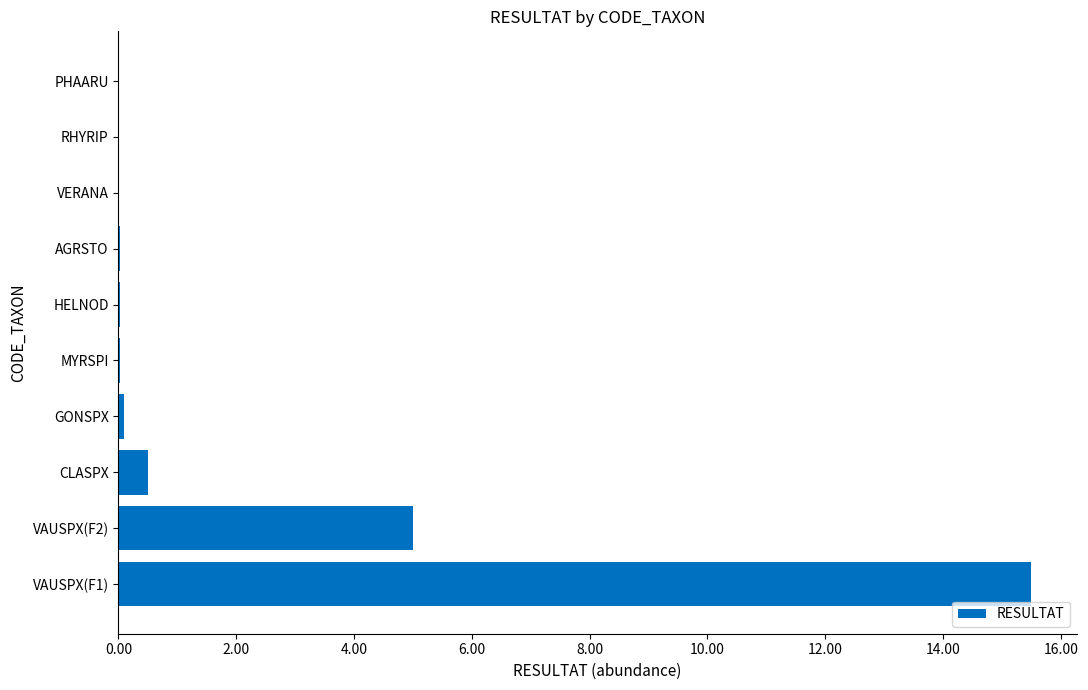

What is the sum of all values?

21.2